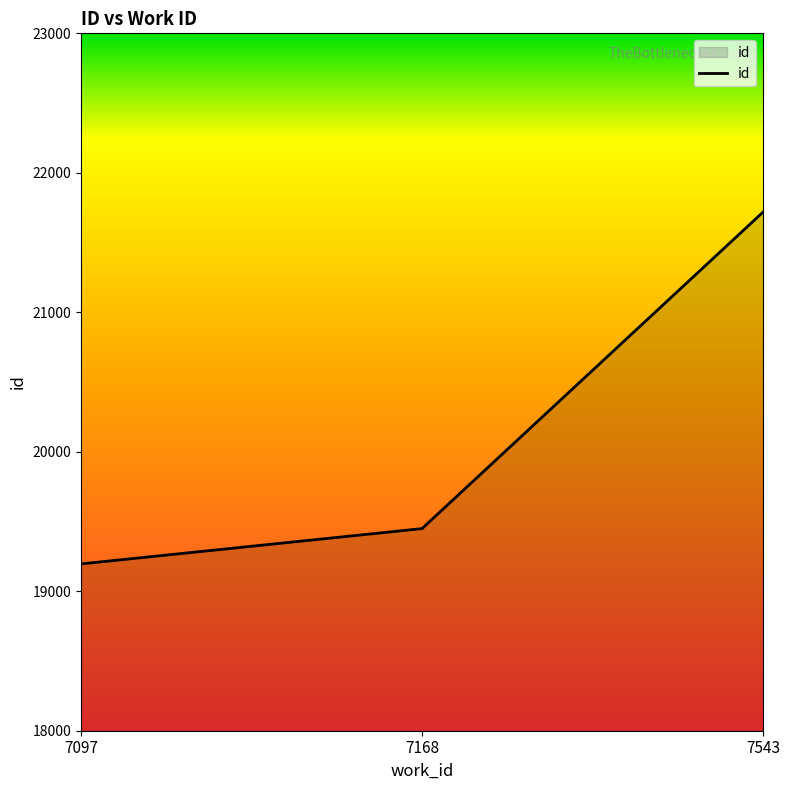

What is the maximum value shown in the chart?

21718